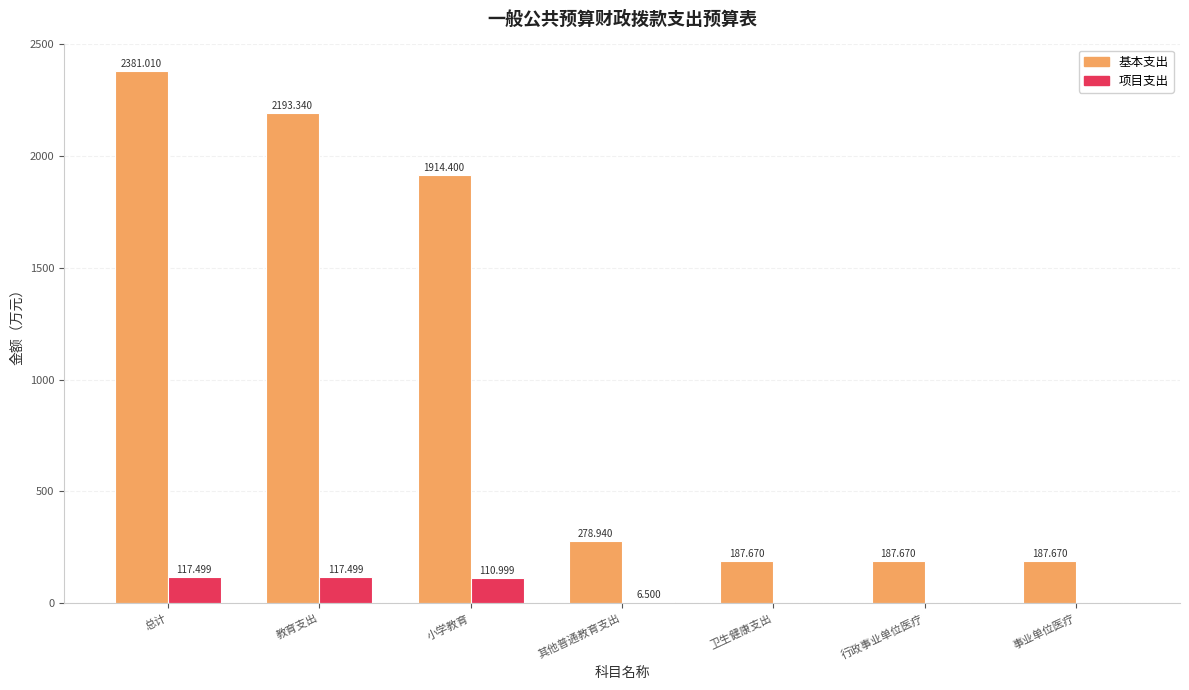

How many series are shown in this chart?

2